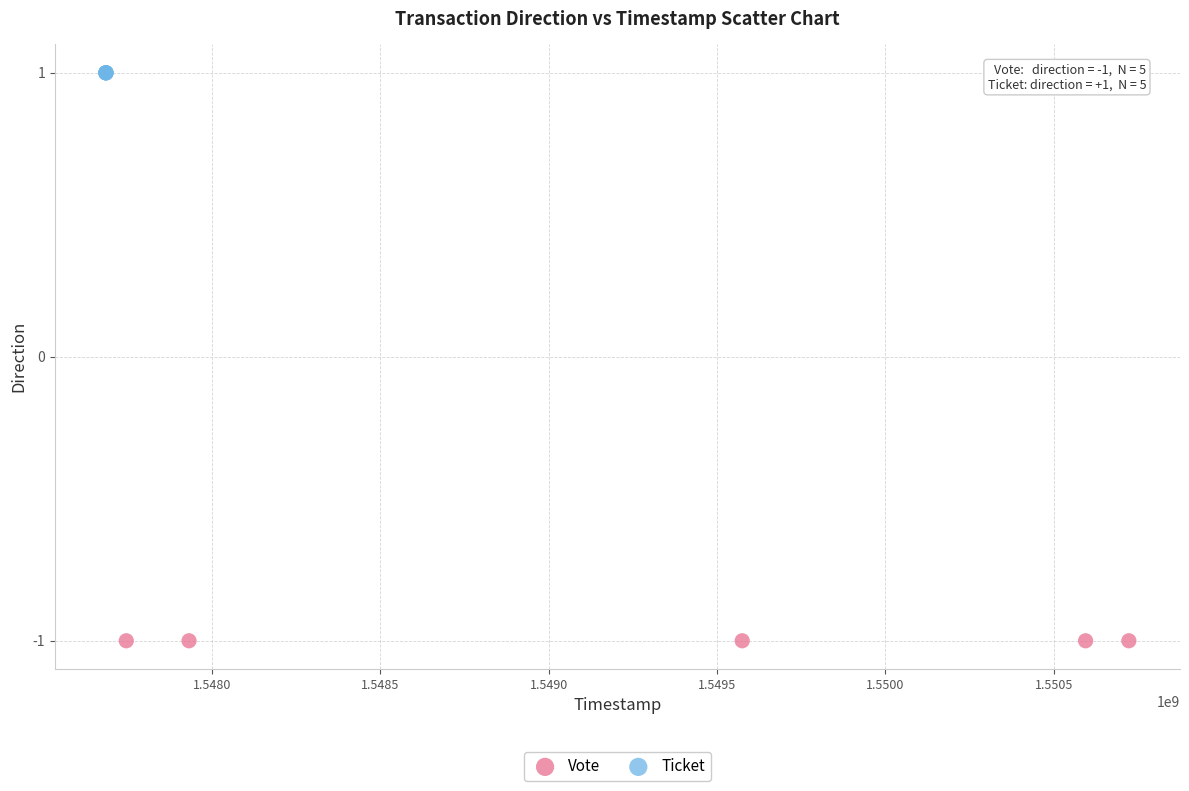

Which series reaches the minimum Y coordinate?

Vote